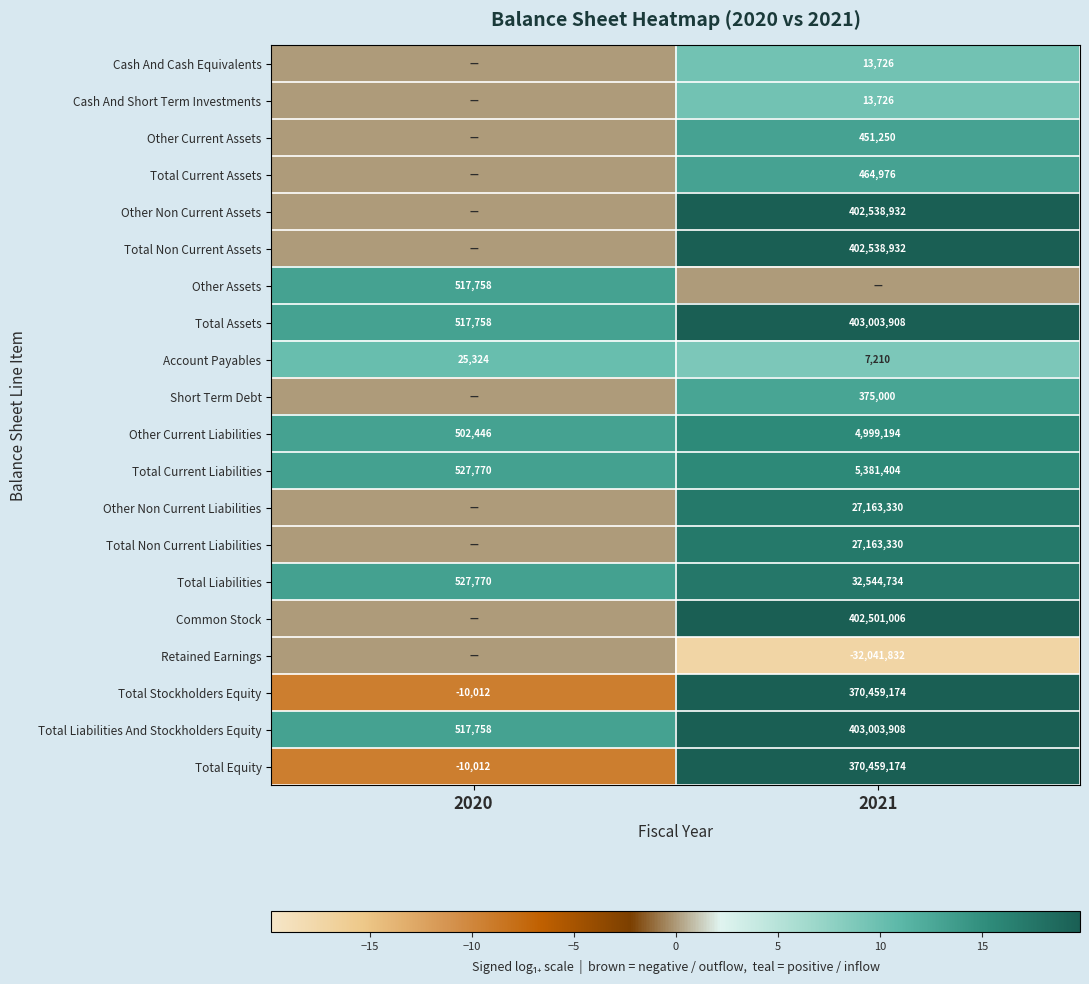

Which category has the highest value in the Total Assets series?

2021